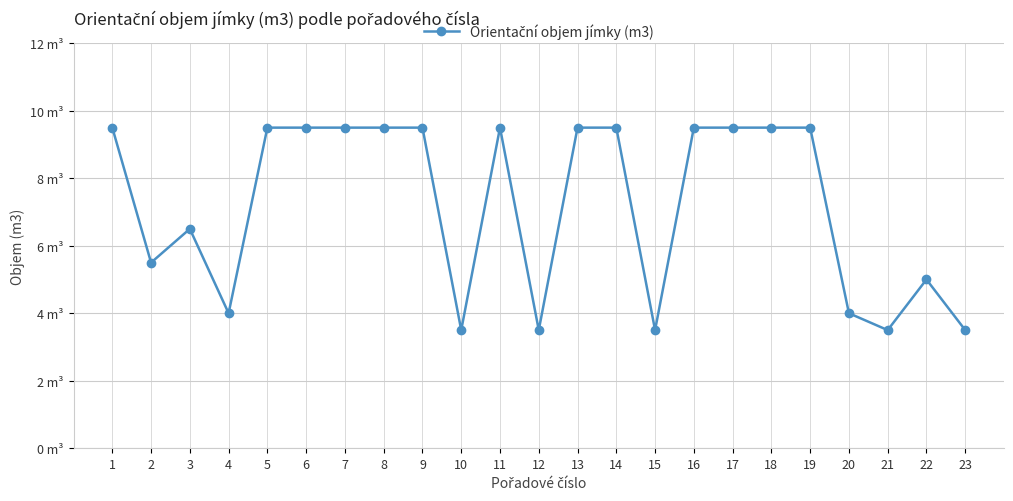

The value at 14 is 9.5. True or false?

True